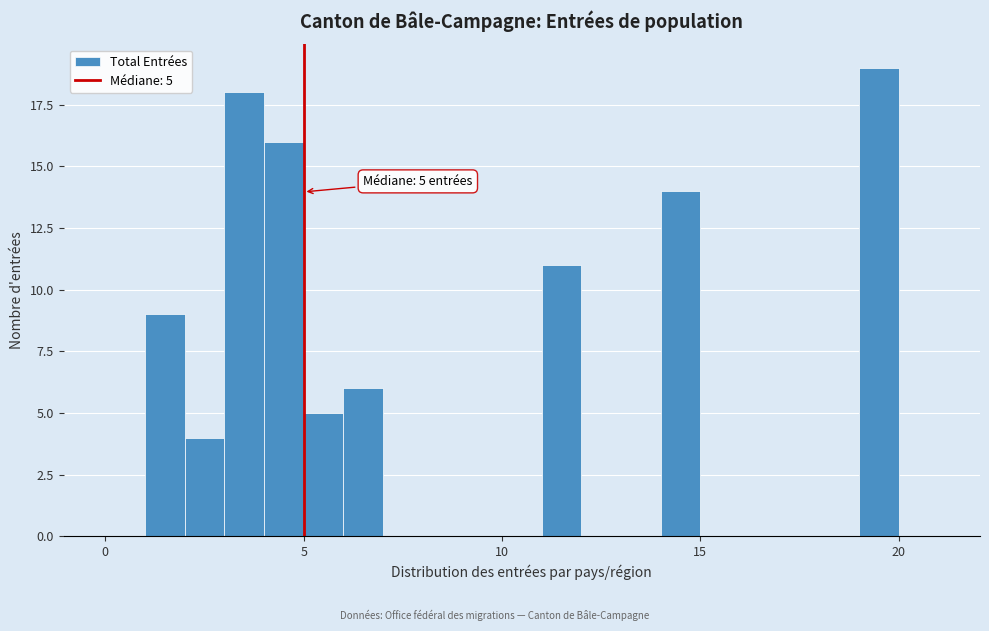

Around what value on the x-axis is the tallest bar? Give the approximate position of its centre, as read against the axis.

19.5